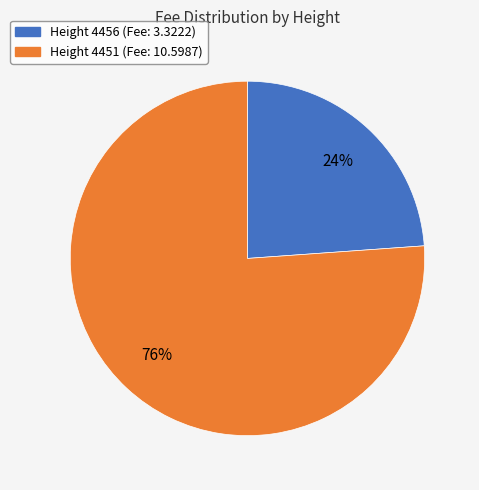

To the nearest percent, what is the average slice percentage?

50%